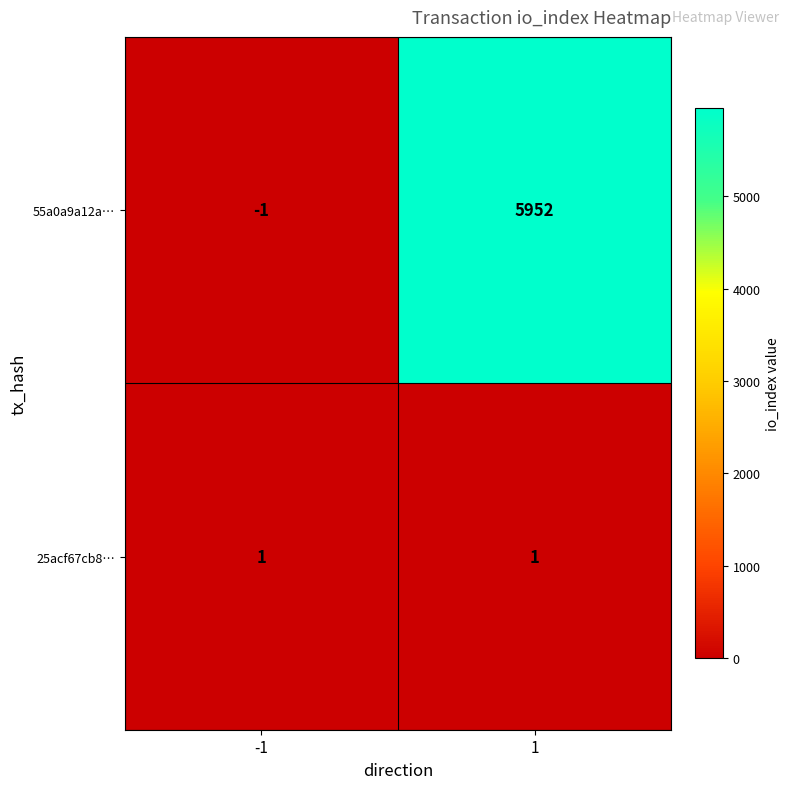

What is the sum of the 55a0a9a12a… values at 1 and -1?

5951